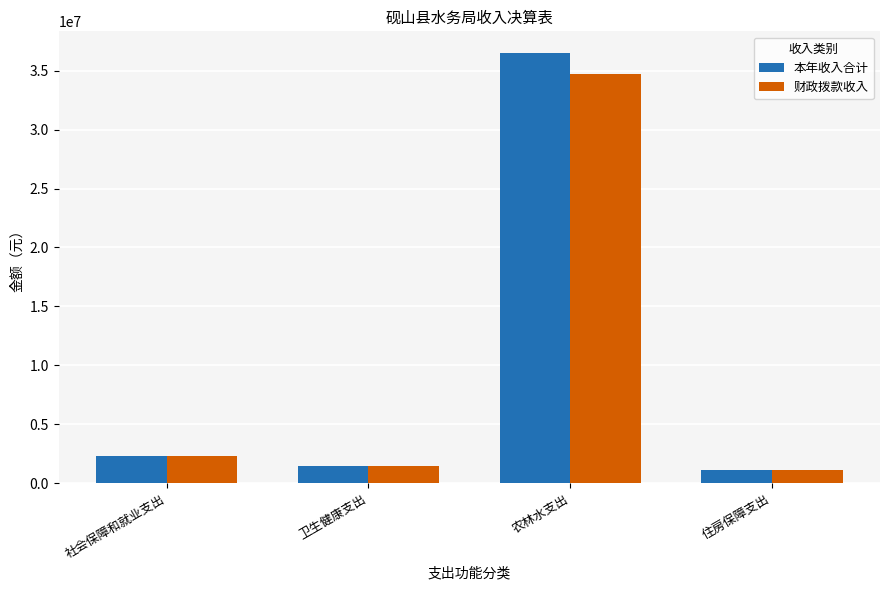

What is the difference between the second highest and second lowest values in the 本年收入合计 series?

782098.0